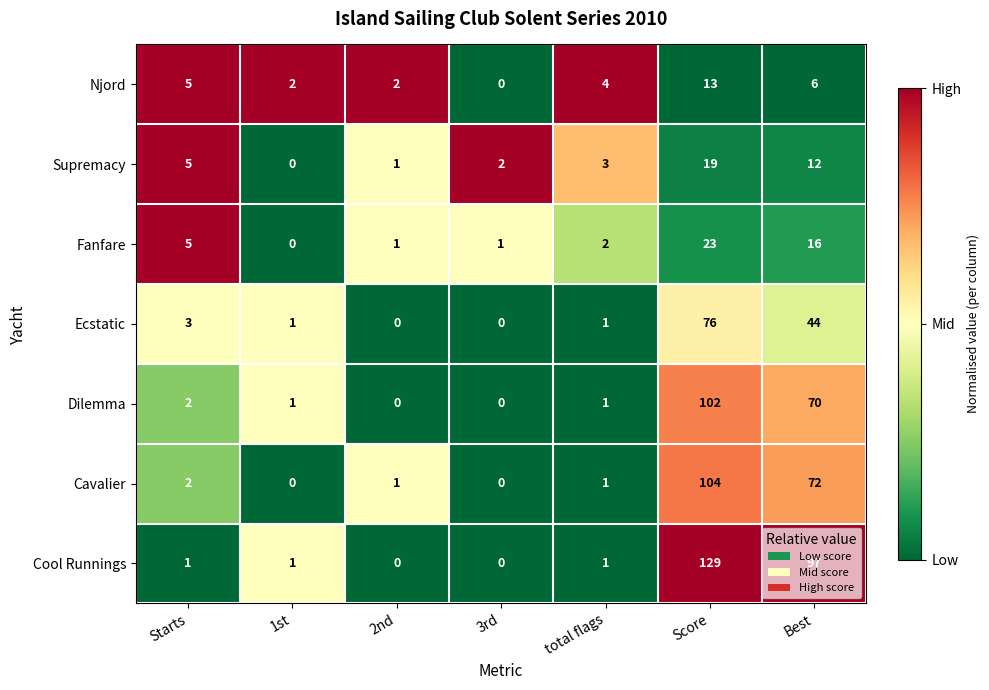

At which category is the sum across all series the highest?

Score